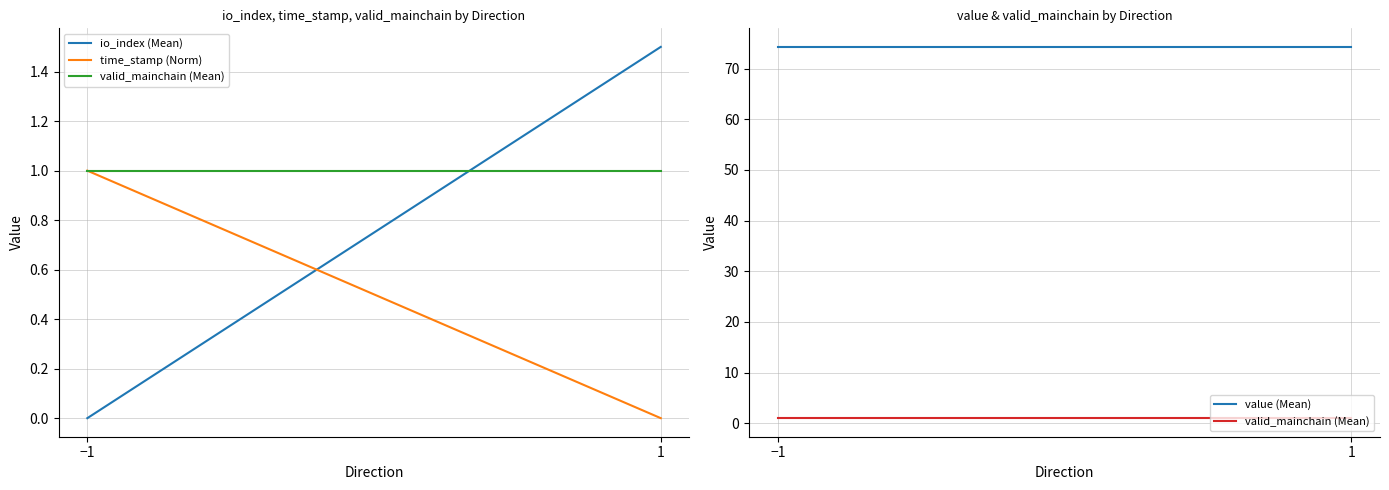

What is the label of the 1st point from the left?

−1